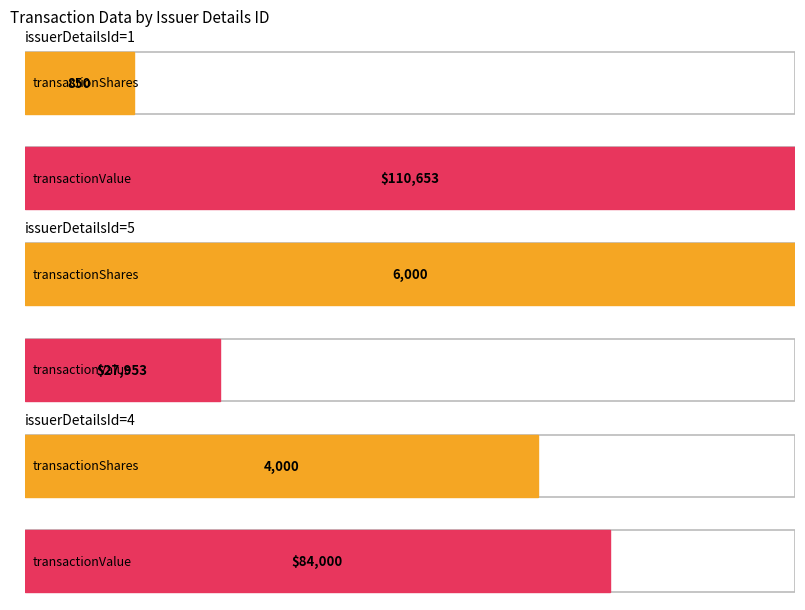

What is the label of the 1st bar from the right?

4